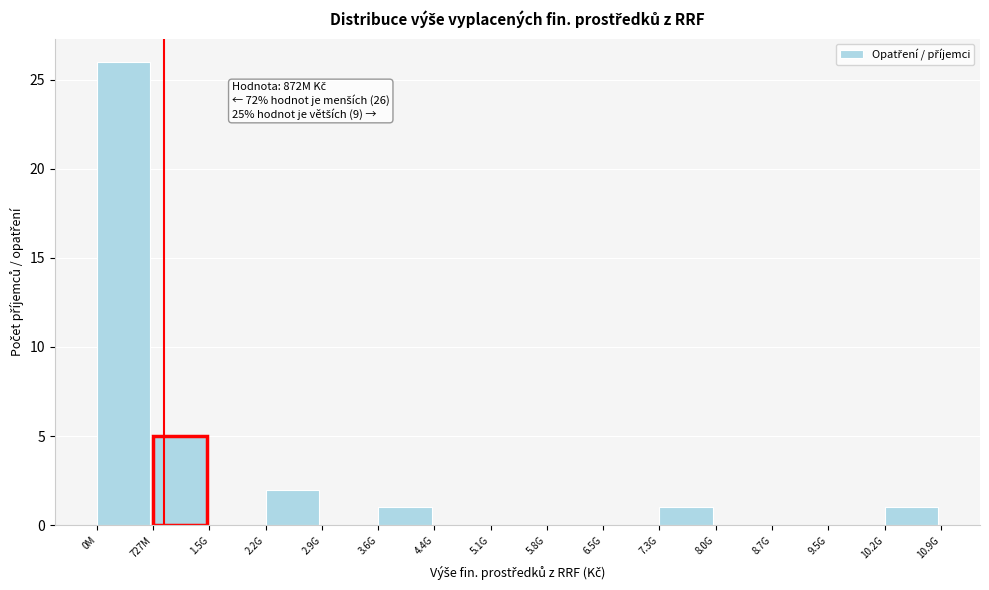

Reading left to right, what are all the values shown in this chart?

0M=26	727M=5	1.5G=0	2.2G=2	2.9G=0	3.6G=1	4.4G=0	5.1G=0	5.8G=0	6.5G=0	7.3G=1	8.0G=0	8.7G=0	9.5G=0	10.2G=1